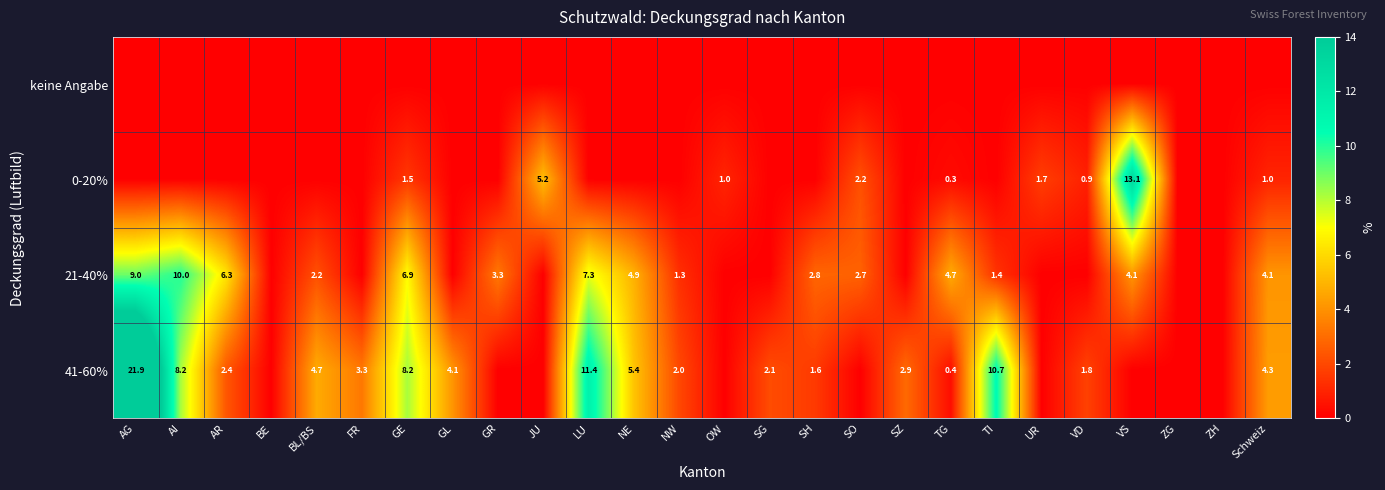

The 41-60% series shows 1.6 at SH. True or false?

True